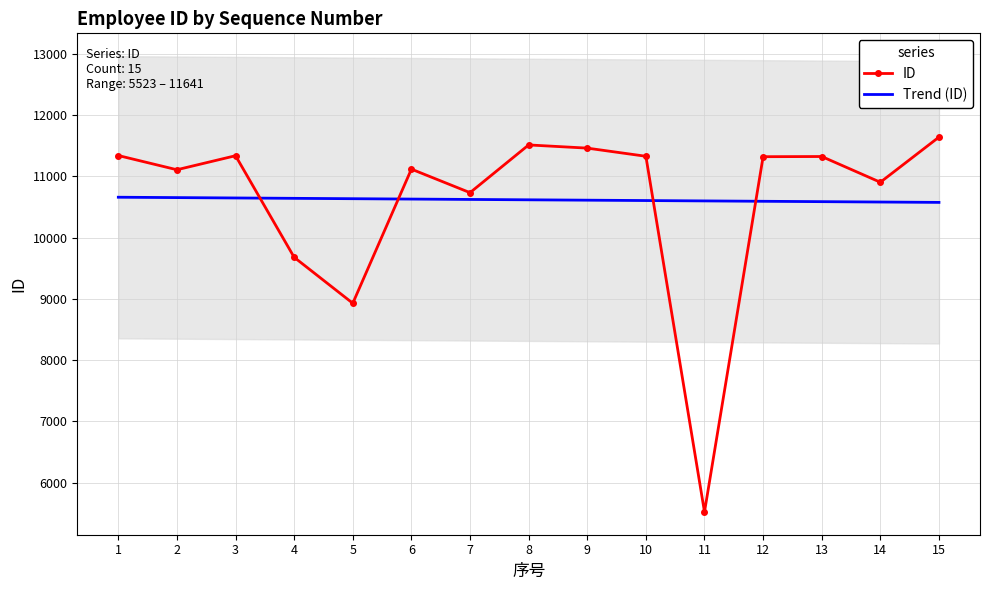

Rank the series by their average value, from highest to lowest.

ID, Trend (ID)